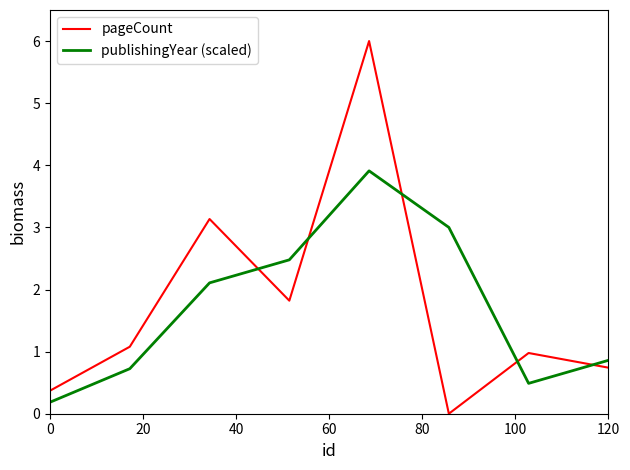

True or false: publishingYear (scaled) and pageCount intersect in this chart.

True